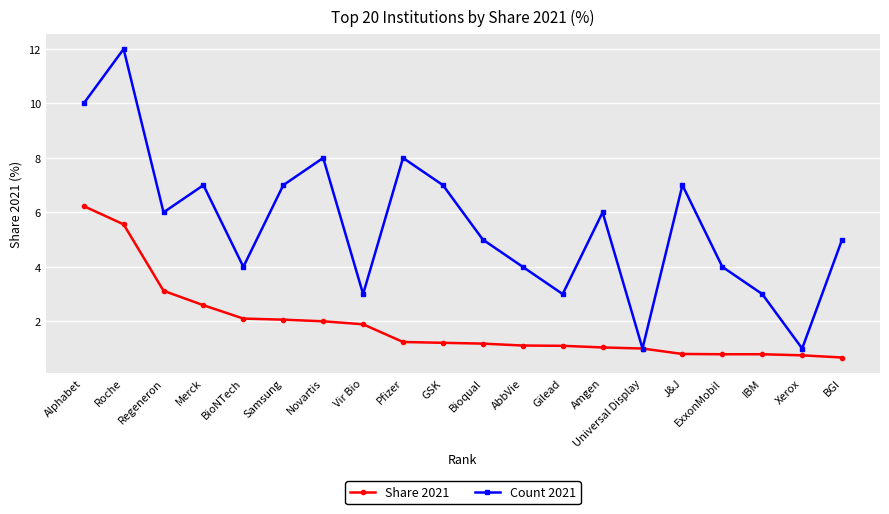

At which label does Count 2021 first exceed 6?

Alphabet